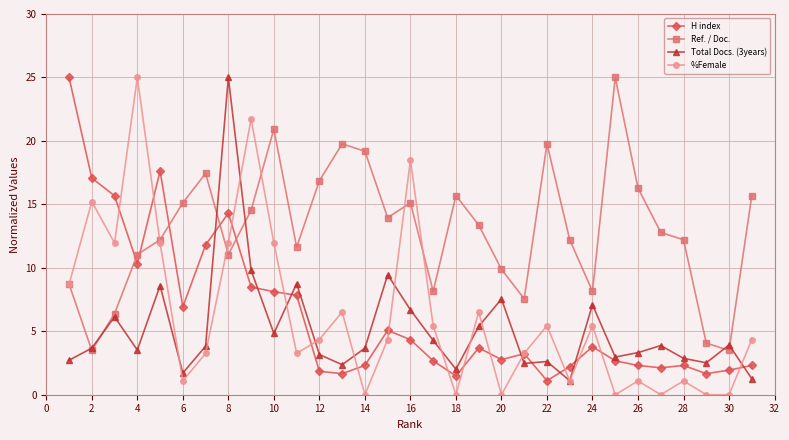

What is the greatest value displayed?

25.0